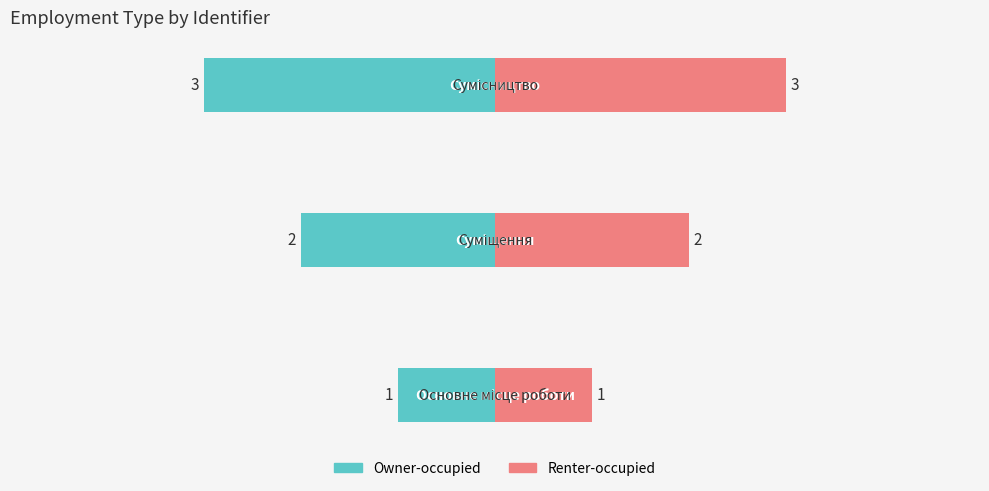

At how many categories does at least one series exceed 1?

2